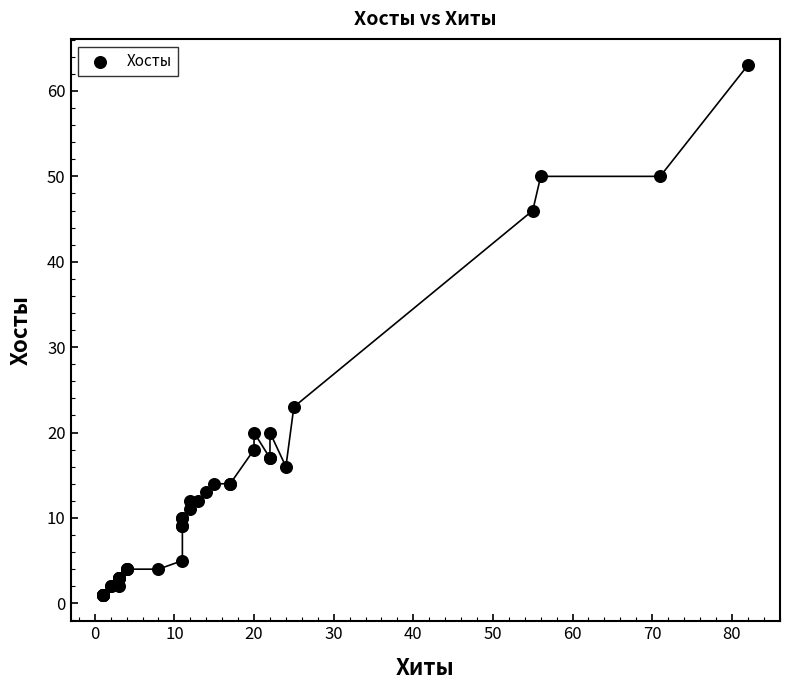

What Y value in the scatter plot is closest to 32?

23